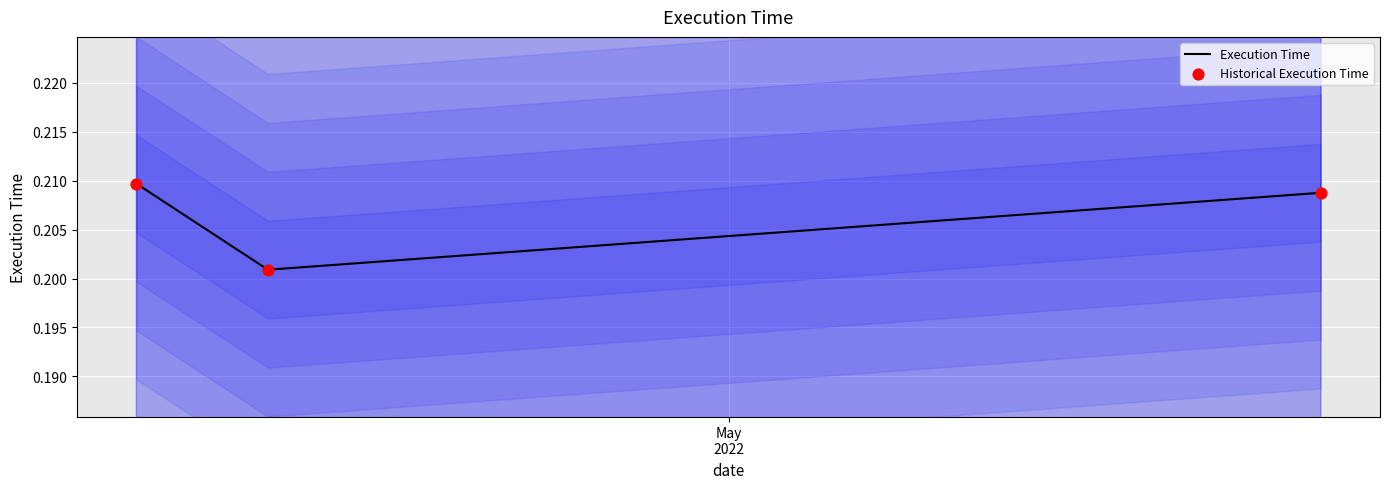

Which series reaches the minimum Y coordinate?

Execution Time